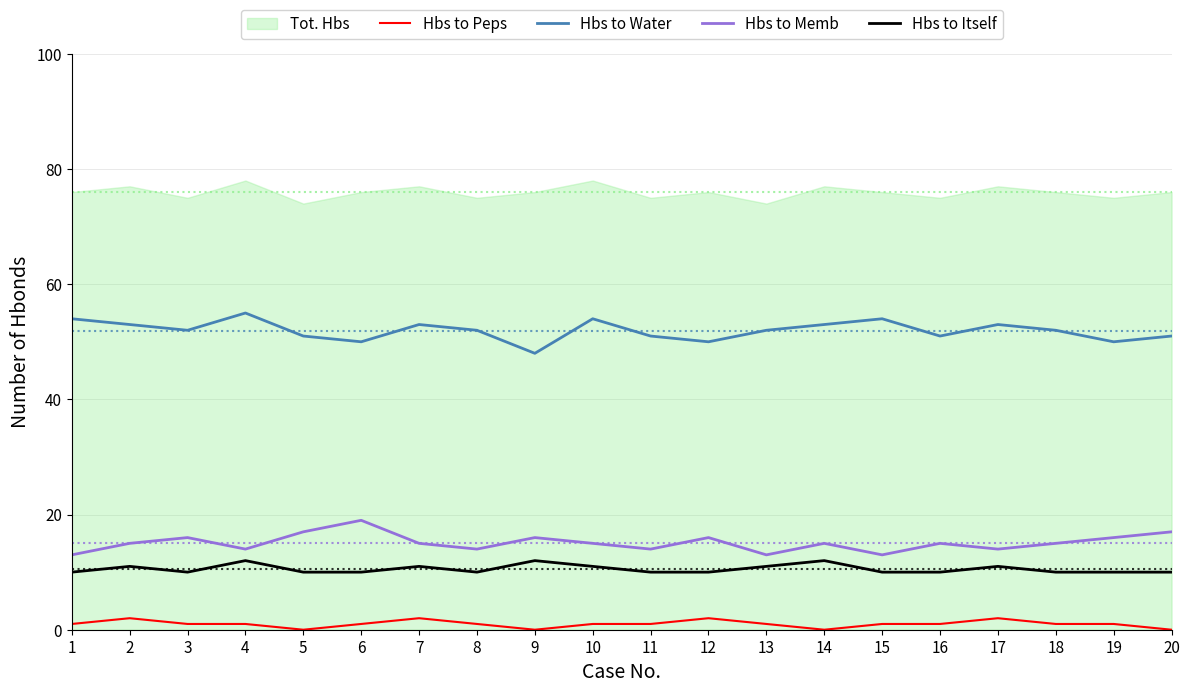

Which series has the largest total across all categories?

Hbs to Water